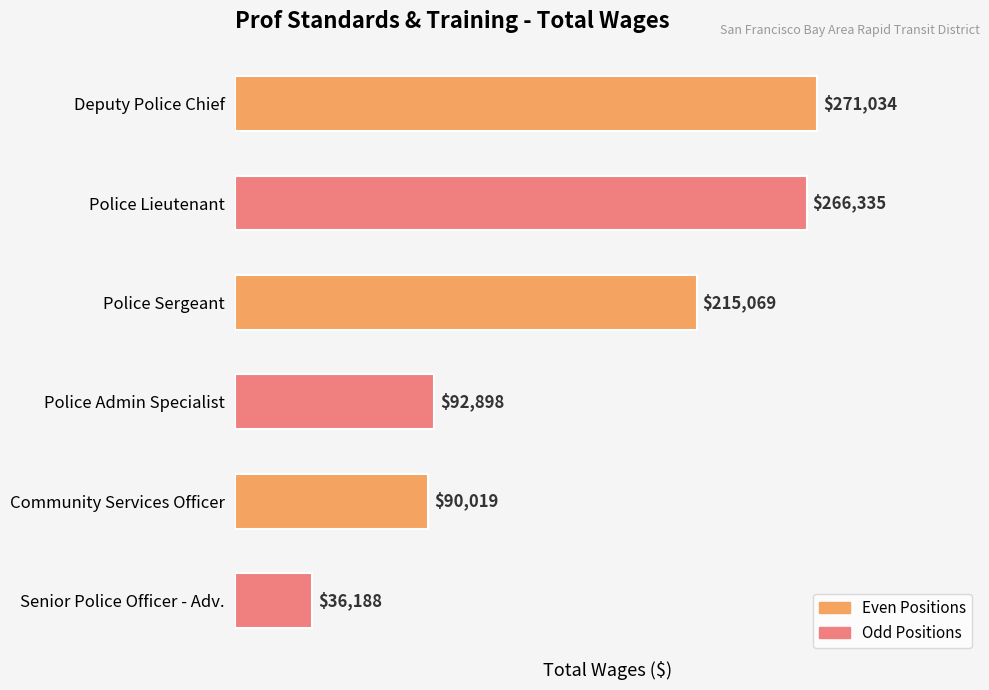

Count the number of categories in the chart.

6